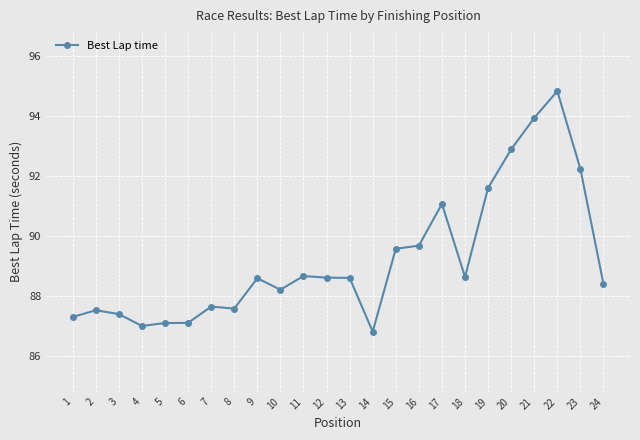

Which label corresponds to the largest value in the chart?

22